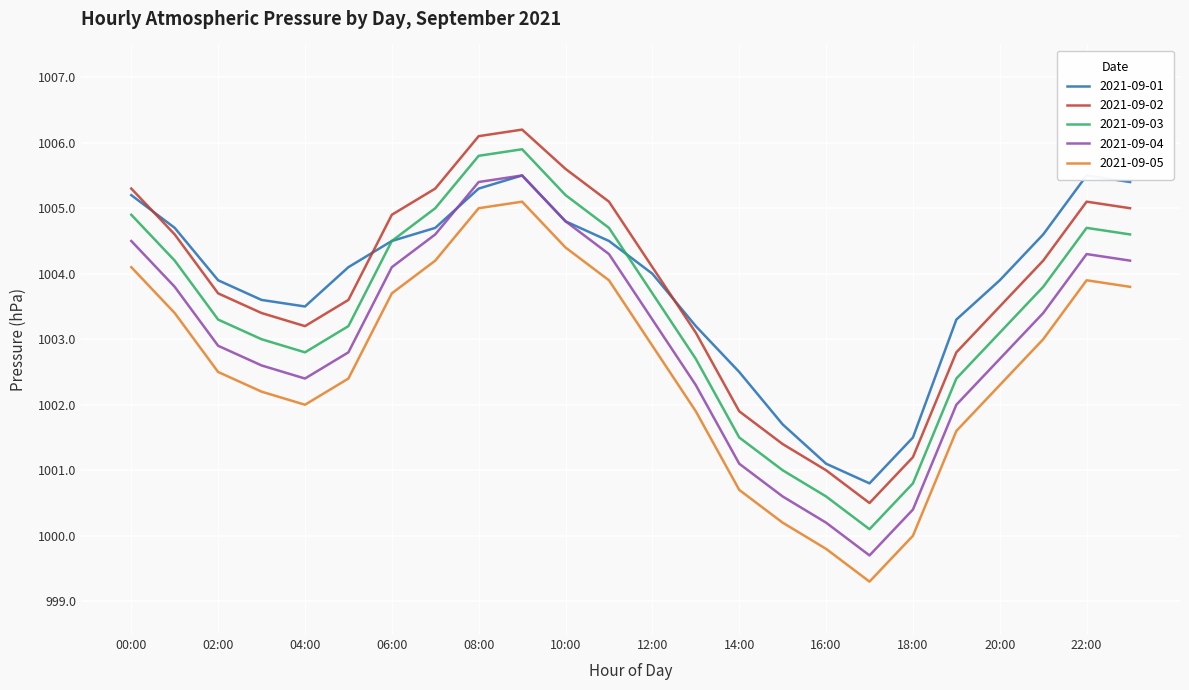

Reading left to right, list all the values displayed in this chart.

2021-09-01: 00:00=1005.2	01:00=1004.7	02:00=1003.9	03:00=1003.6	04:00=1003.5	05:00=1004.1	06:00=1004.5	07:00=1004.7	08:00=1005.3	09:00=1005.5	10:00=1004.8	11:00=1004.5	12:00=1004.0	13:00=1003.2	14:00=1002.5	15:00=1001.7	16:00=1001.1	17:00=1000.8	18:00=1001.5	19:00=1003.3	20:00=1003.9	21:00=1004.6	22:00=1005.5	23:00=1005.4
2021-09-02: 00:00=1005.3	01:00=1004.6	02:00=1003.7	03:00=1003.4	04:00=1003.2	05:00=1003.6	06:00=1004.9	07:00=1005.3	08:00=1006.1	09:00=1006.2	10:00=1005.6	11:00=1005.1	12:00=1004.1	13:00=1003.1	14:00=1001.9	15:00=1001.4	16:00=1001.0	17:00=1000.5	18:00=1001.2	19:00=1002.8	20:00=1003.5	21:00=1004.2	22:00=1005.1	23:00=1005.0
2021-09-03: 00:00=1004.9	01:00=1004.2	02:00=1003.3	03:00=1003.0	04:00=1002.8	05:00=1003.2	06:00=1004.5	07:00=1005.0	08:00=1005.8	09:00=1005.9	10:00=1005.2	11:00=1004.7	12:00=1003.7	13:00=1002.7	14:00=1001.5	15:00=1001.0	16:00=1000.6	17:00=1000.1	18:00=1000.8	19:00=1002.4	20:00=1003.1	21:00=1003.8	22:00=1004.7	23:00=1004.6
2021-09-04: 00:00=1004.5	01:00=1003.8	02:00=1002.9	03:00=1002.6	04:00=1002.4	05:00=1002.8	06:00=1004.1	07:00=1004.6	08:00=1005.4	09:00=1005.5	10:00=1004.8	11:00=1004.3	12:00=1003.3	13:00=1002.3	14:00=1001.1	15:00=1000.6	16:00=1000.2	17:00=999.7	18:00=1000.4	19:00=1002.0	20:00=1002.7	21:00=1003.4	22:00=1004.3	23:00=1004.2
2021-09-05: 00:00=1004.1	01:00=1003.4	02:00=1002.5	03:00=1002.2	04:00=1002.0	05:00=1002.4	06:00=1003.7	07:00=1004.2	08:00=1005.0	09:00=1005.1	10:00=1004.4	11:00=1003.9	12:00=1002.9	13:00=1001.9	14:00=1000.7	15:00=1000.2	16:00=999.8	17:00=999.3	18:00=1000.0	19:00=1001.6	20:00=1002.3	21:00=1003.0	22:00=1003.9	23:00=1003.8